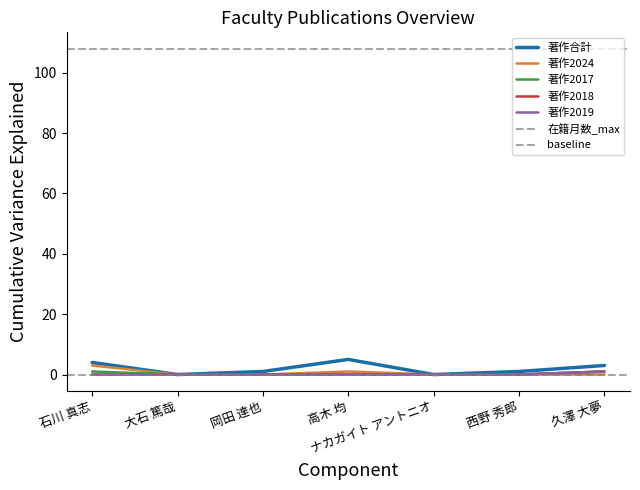

What is the maximum value shown in the chart?

5